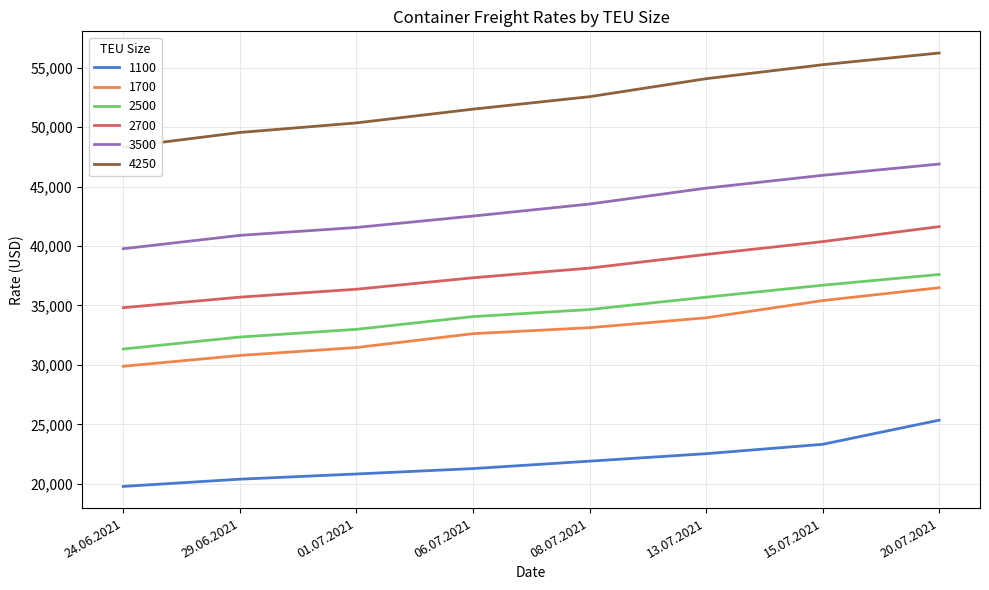

At 01.07.2021, list the series in order from smallest to largest.

1100, 1700, 2500, 2700, 3500, 4250